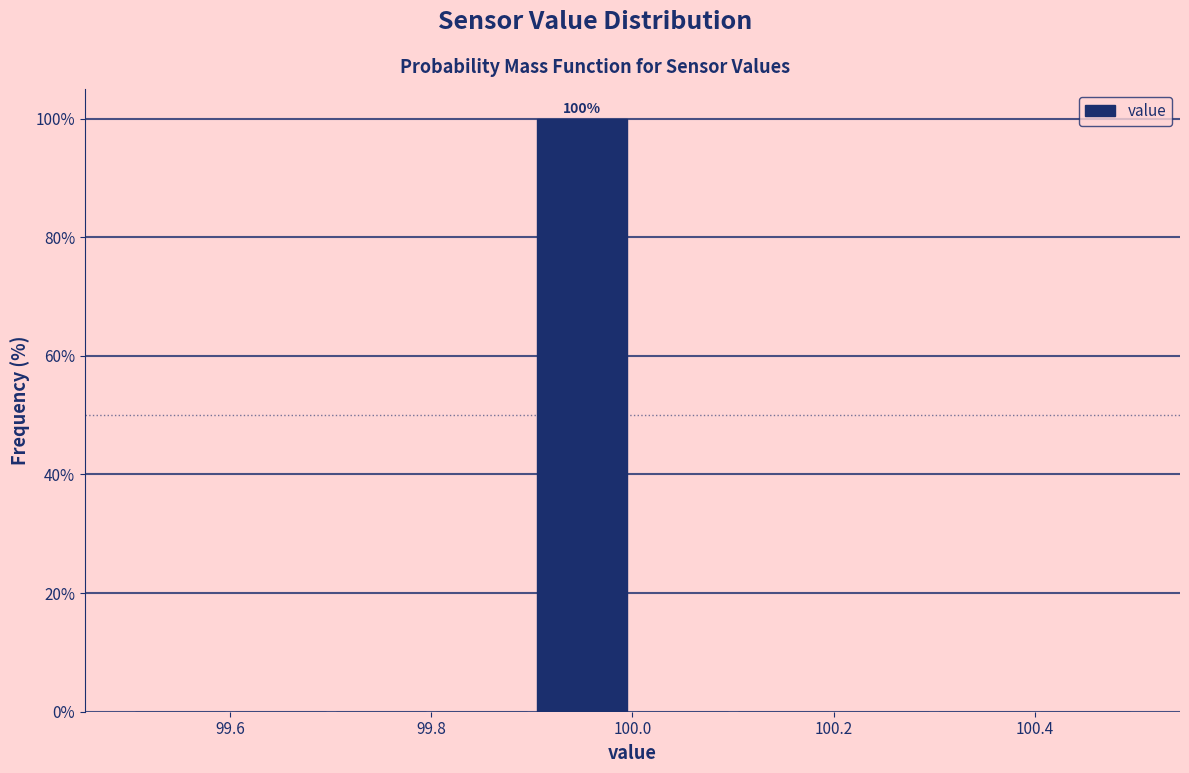

Over which range of the x-axis is the bar tallest?

99.9 to 100.0